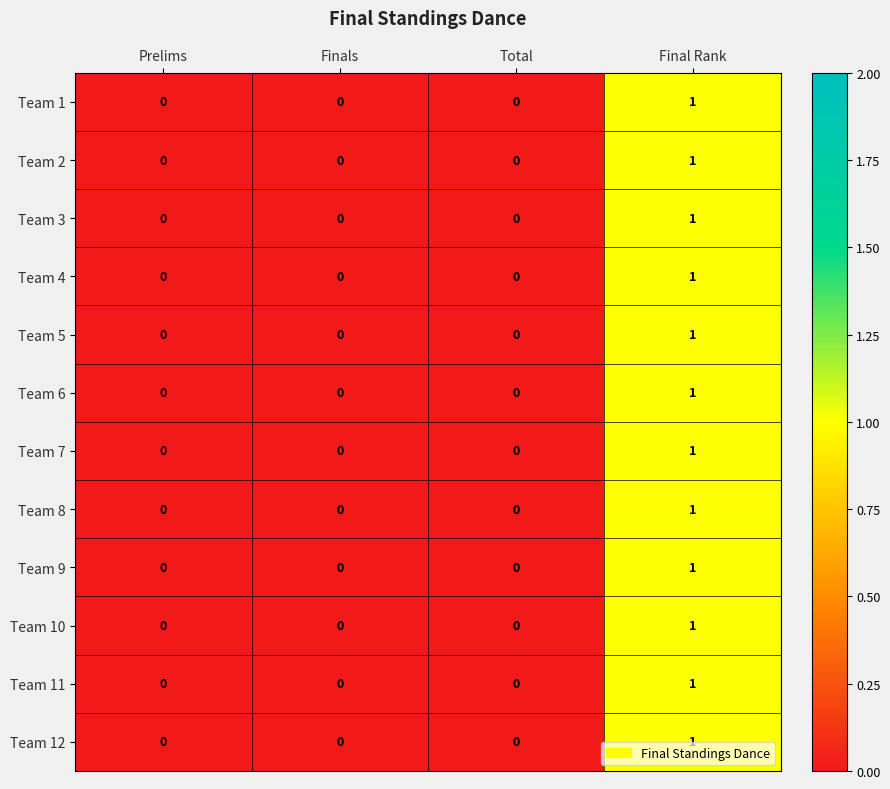

Count the Team 5 values in the range 0 to 1.

4